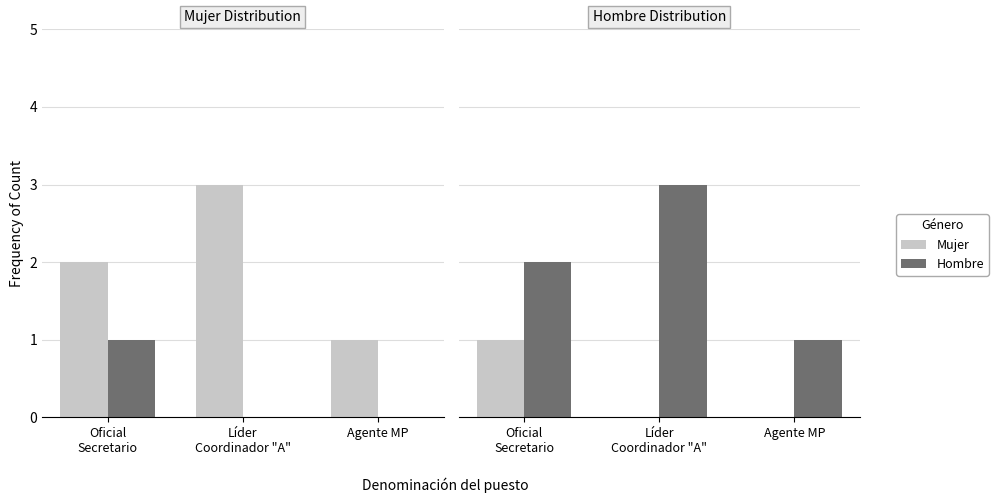

How many distinct data groups are displayed?

2